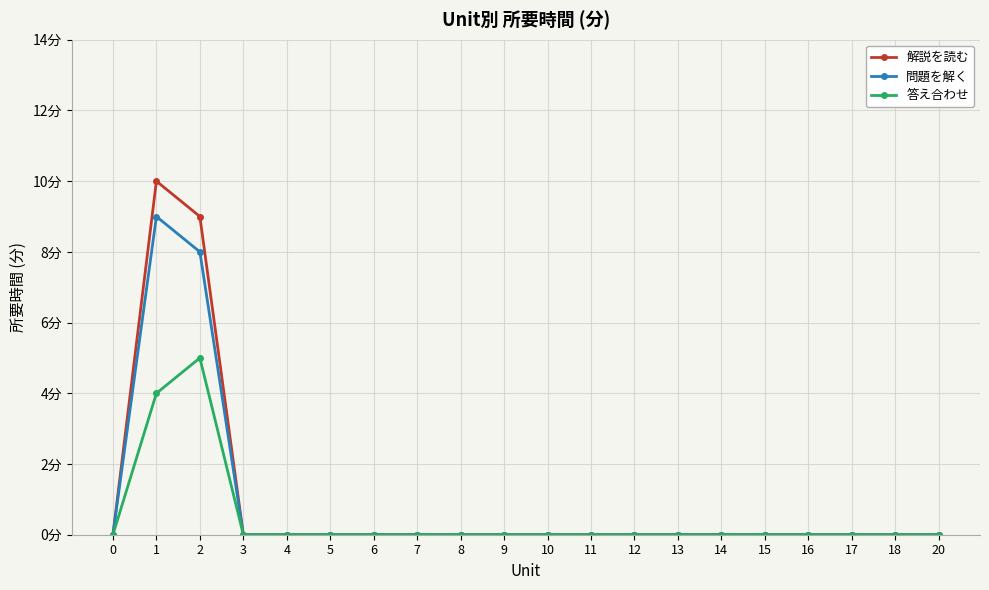

Where is 解説を読む nearest to the value 5?

2